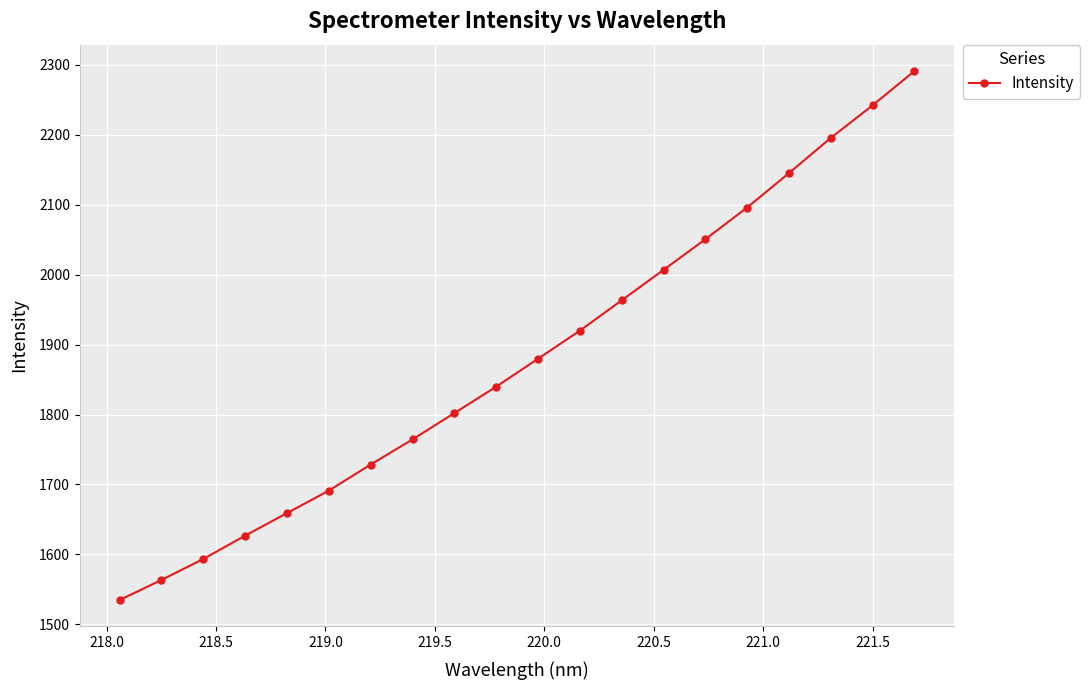

Is this an area chart (filled region under the line)?

No